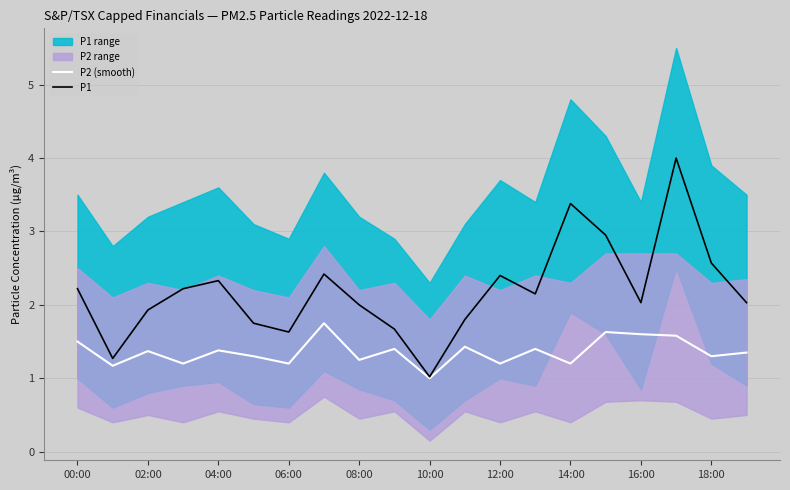

What is the lowest value of the P2 (smooth) series?

1.0